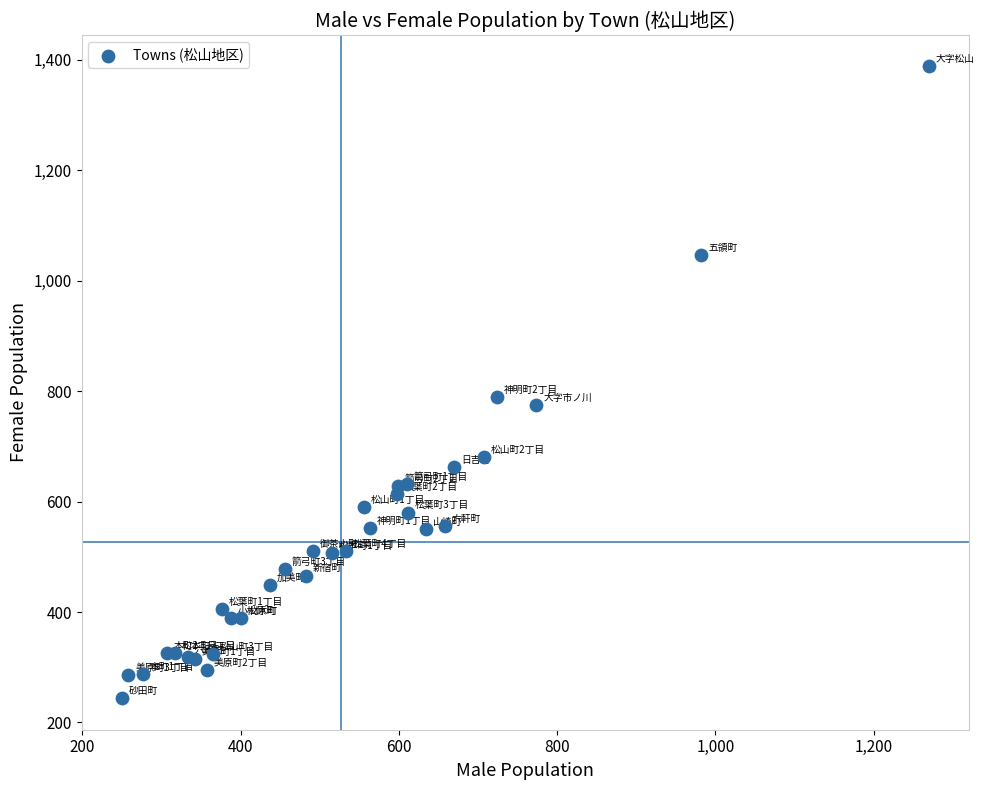

What Y value in the scatter plot is closest to 816?

789